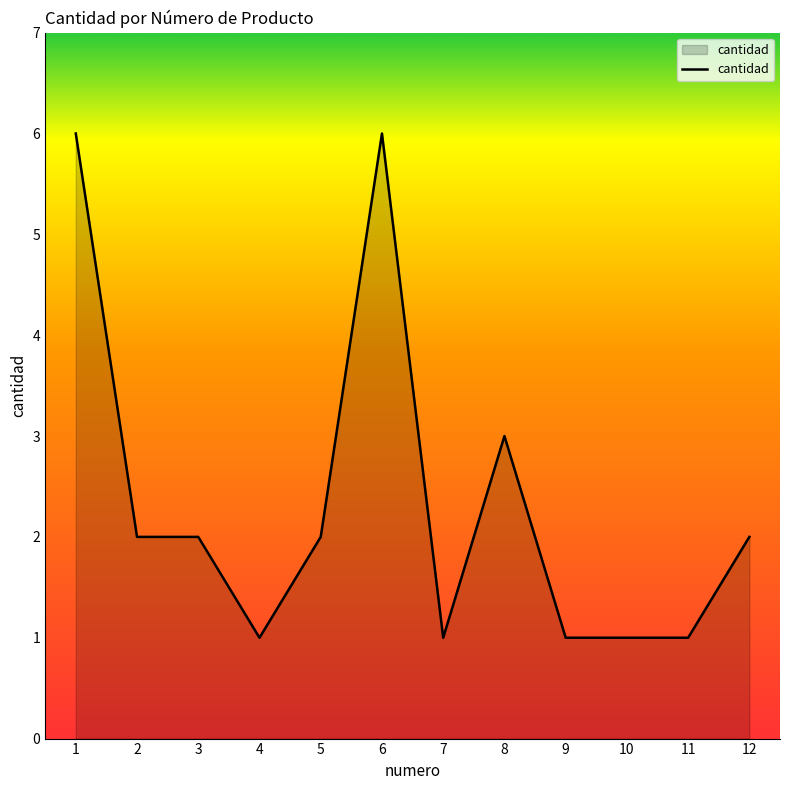

How many lines are shown in the chart?

1